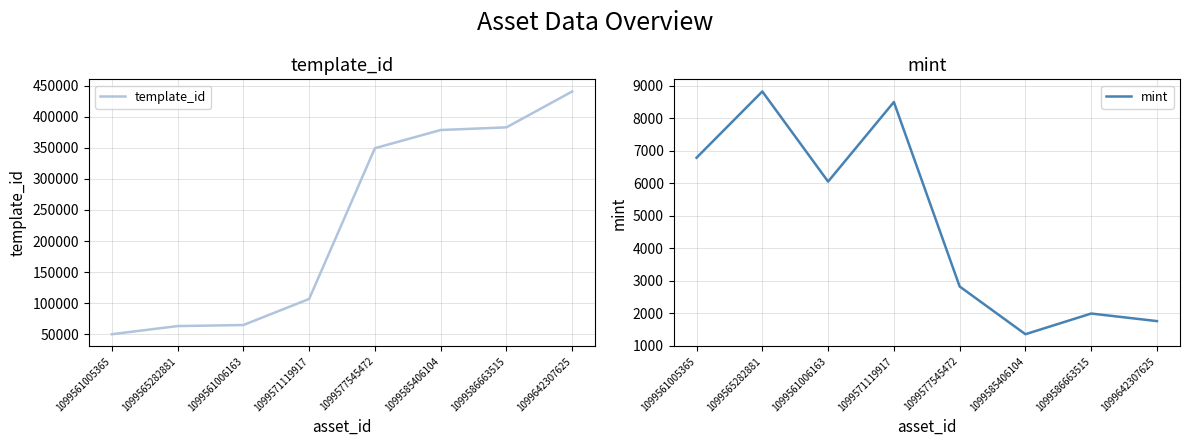

True or false: mint and template_id cross at least once.

False